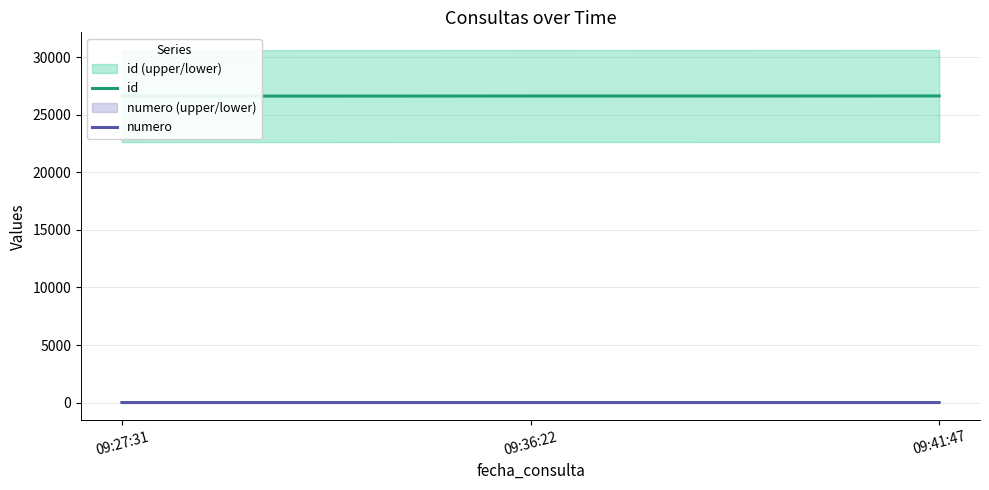

How many categories are shown in the chart?

3